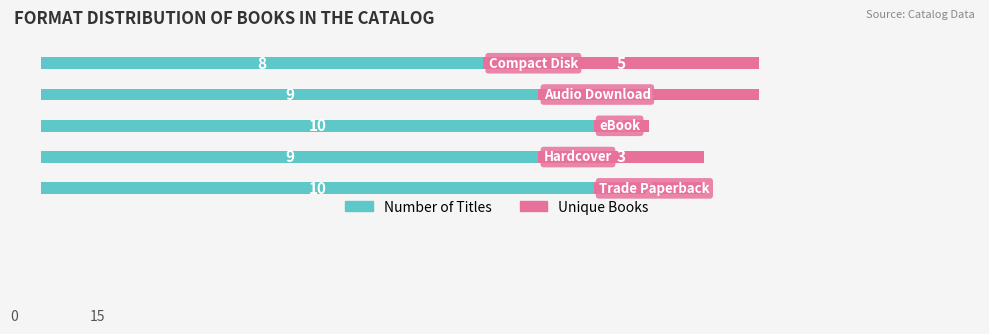

Count the Number of Titles values in the range 9 to 10.

4